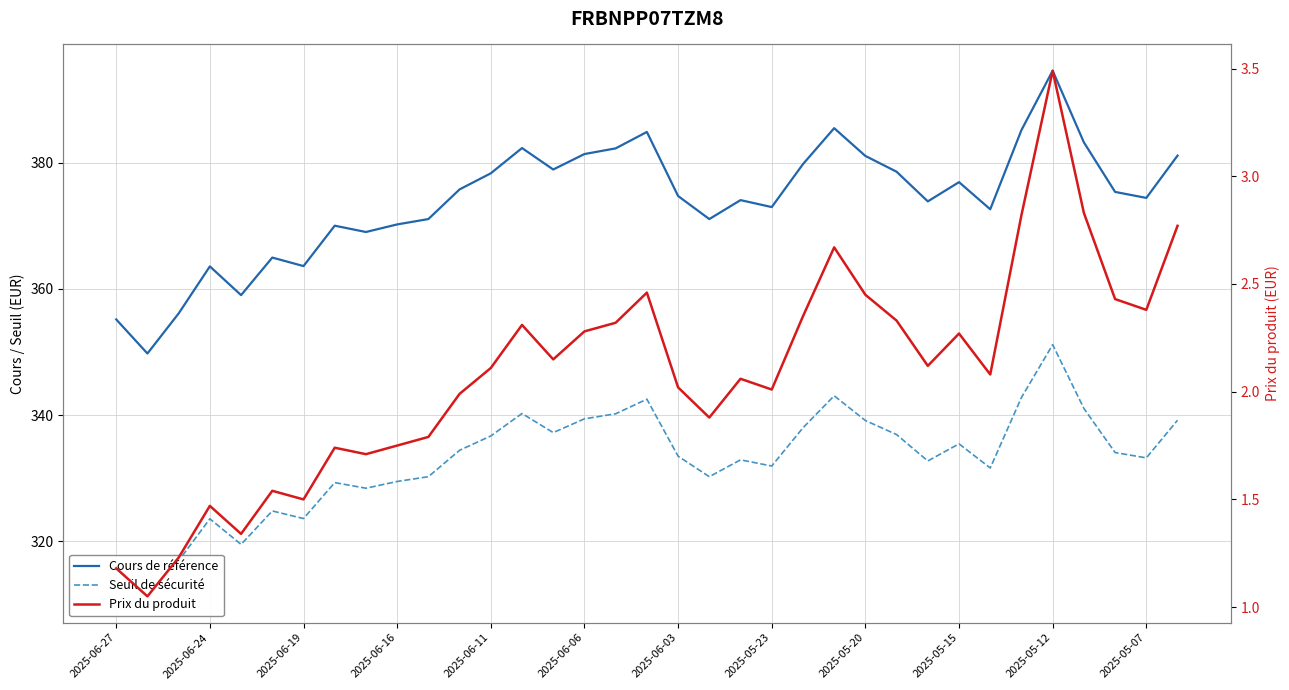

True or false: Seuil de sécurité has more than 1 interior local peaks.

True